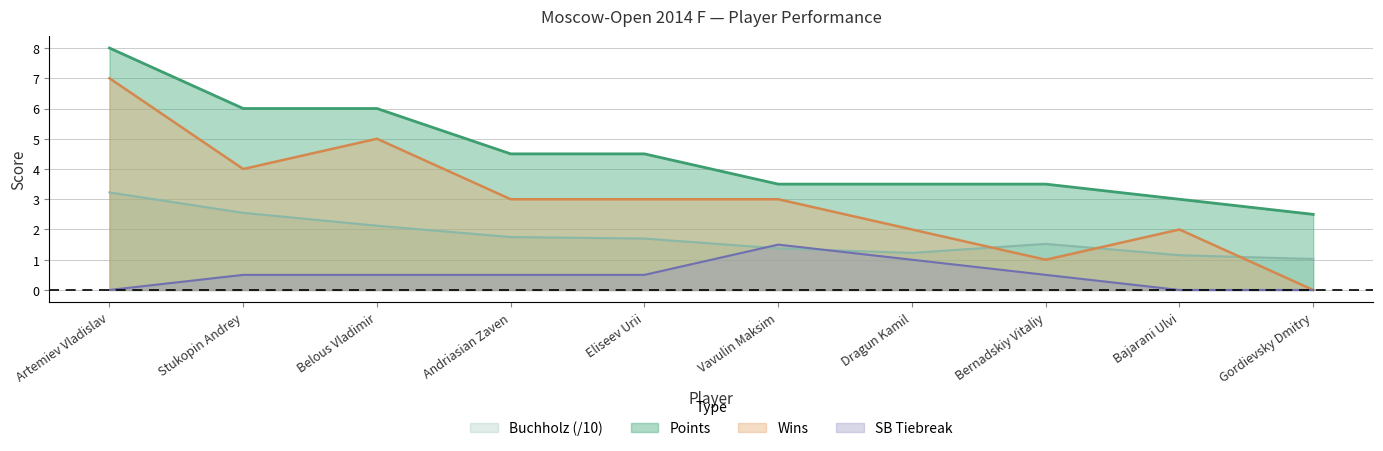

Rank the series by their maximum value, from highest to lowest.

Points, Wins, Buchholz (/10), SB Tiebreak